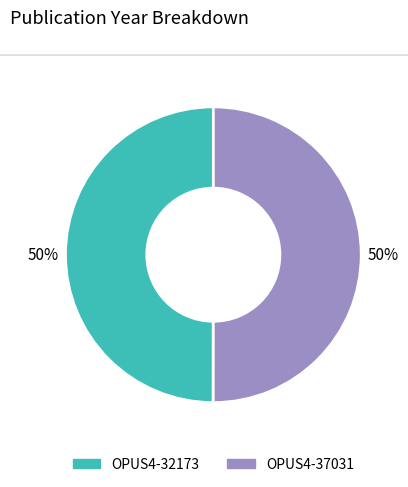

Combined, do OPUS4-32173 and OPUS4-37031 account for over 50%?

Yes